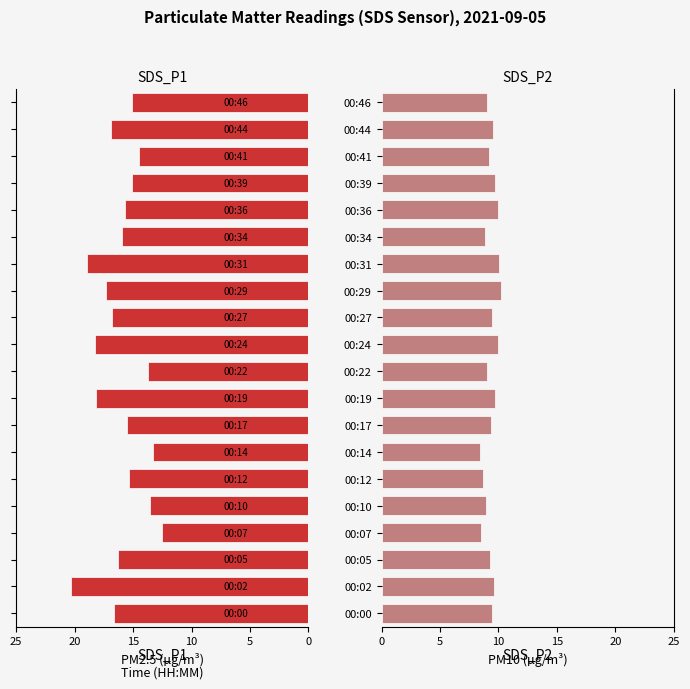

Which series has the largest total across all categories?

SDS_P1